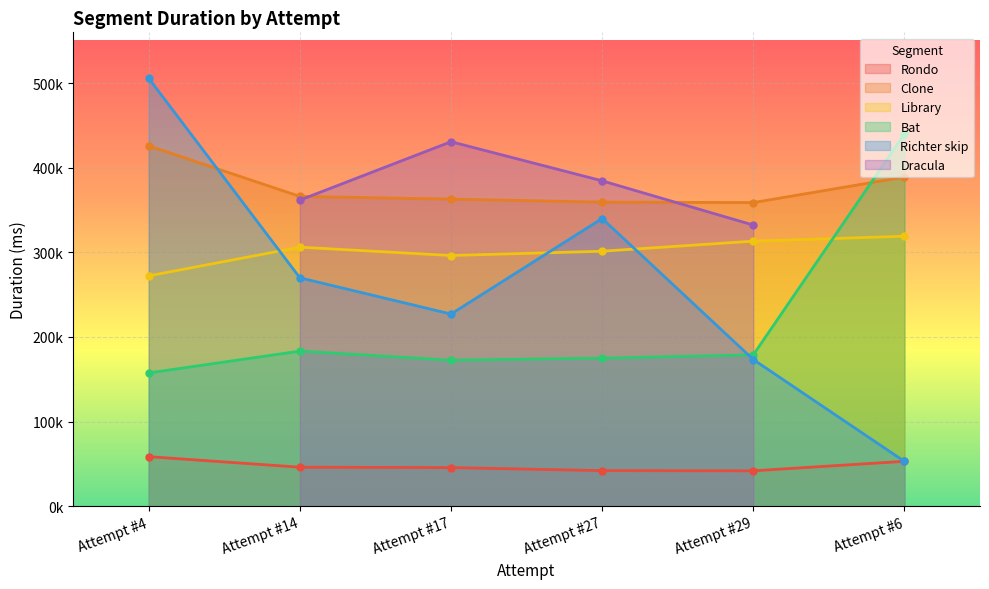

The Bat series shows 282975 at Attempt #27. True or false?

False